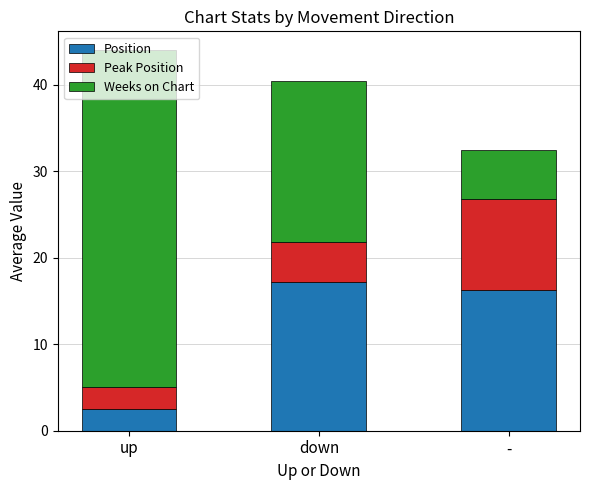

Read the Position value at up.

2.5